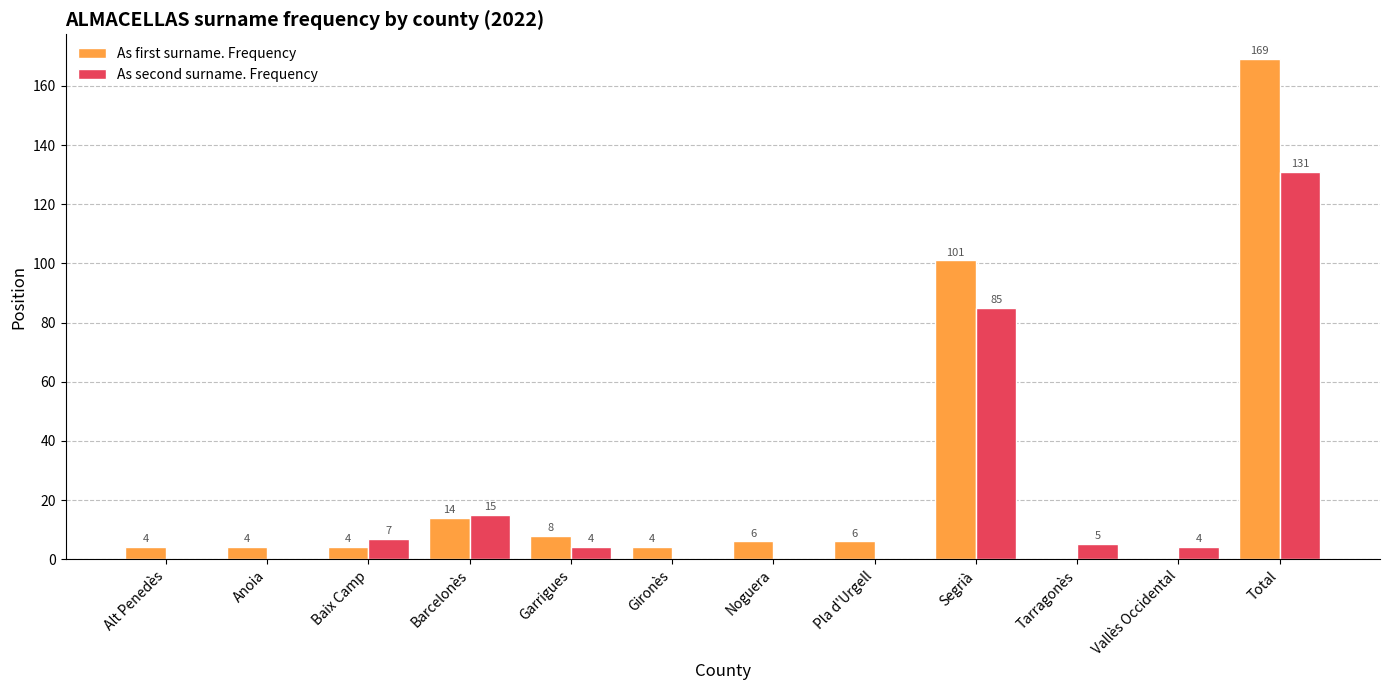

At which category is the sum across all series the highest?

Total